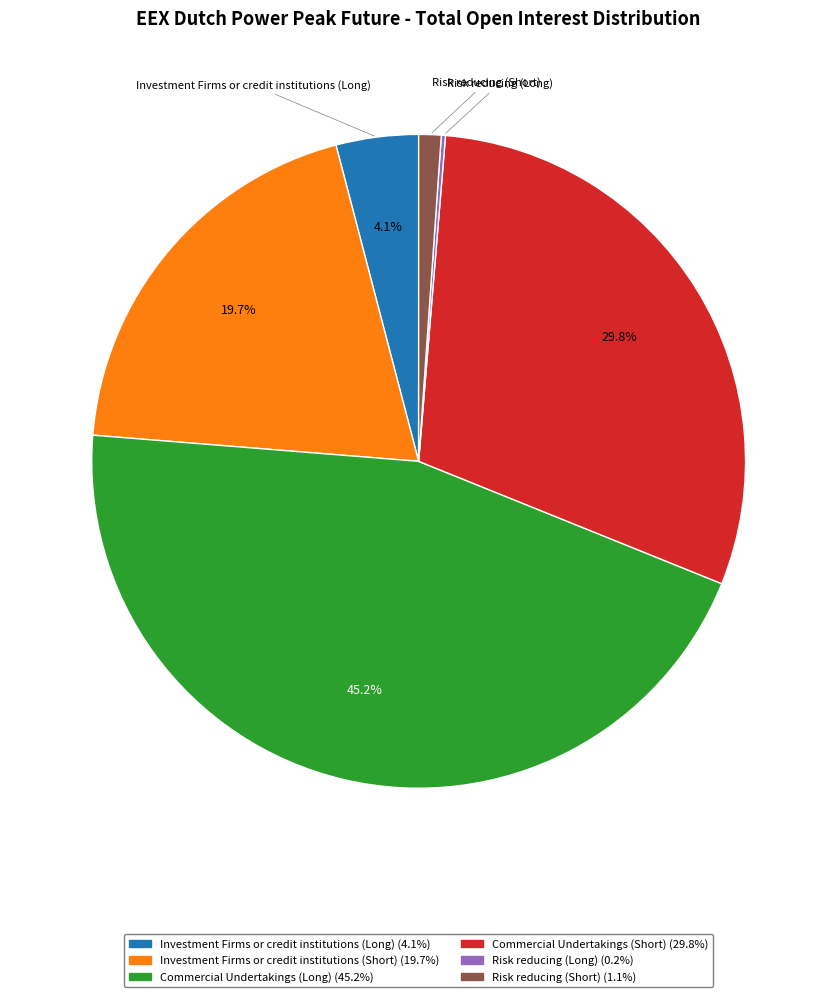

Is the sum of Commercial Undertakings (Long) and Commercial Undertakings (Short) greater than half?

Yes